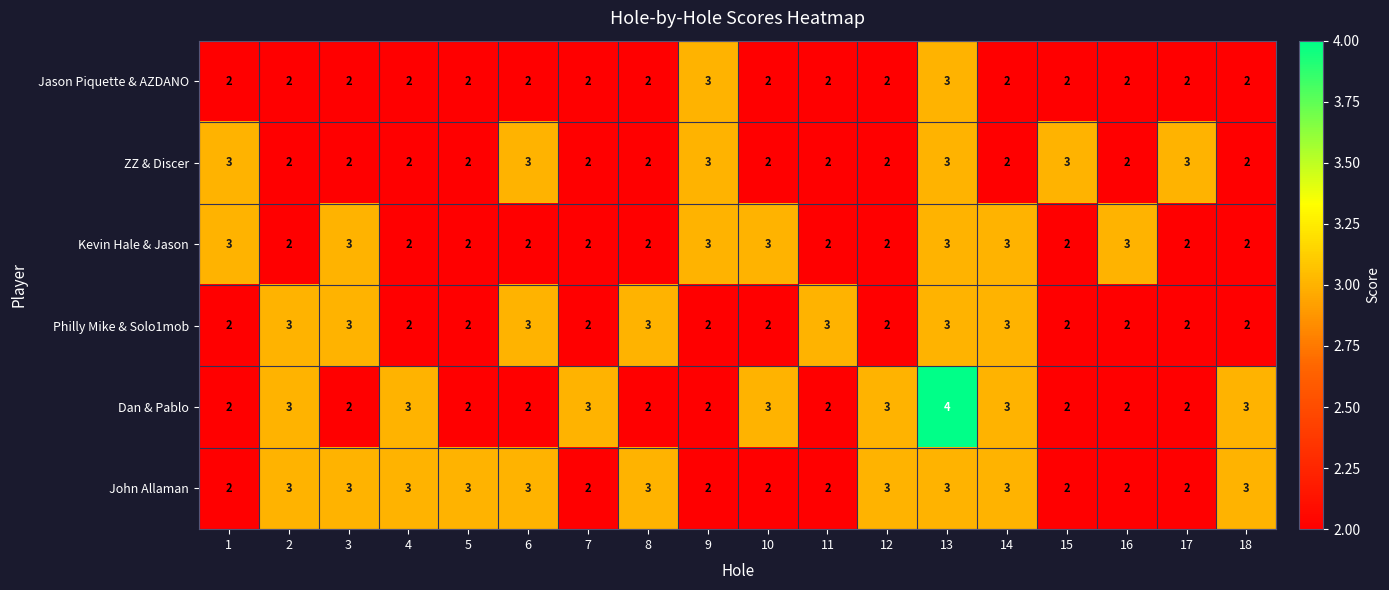

Which series has the widest spread of values?

Dan & Pablo